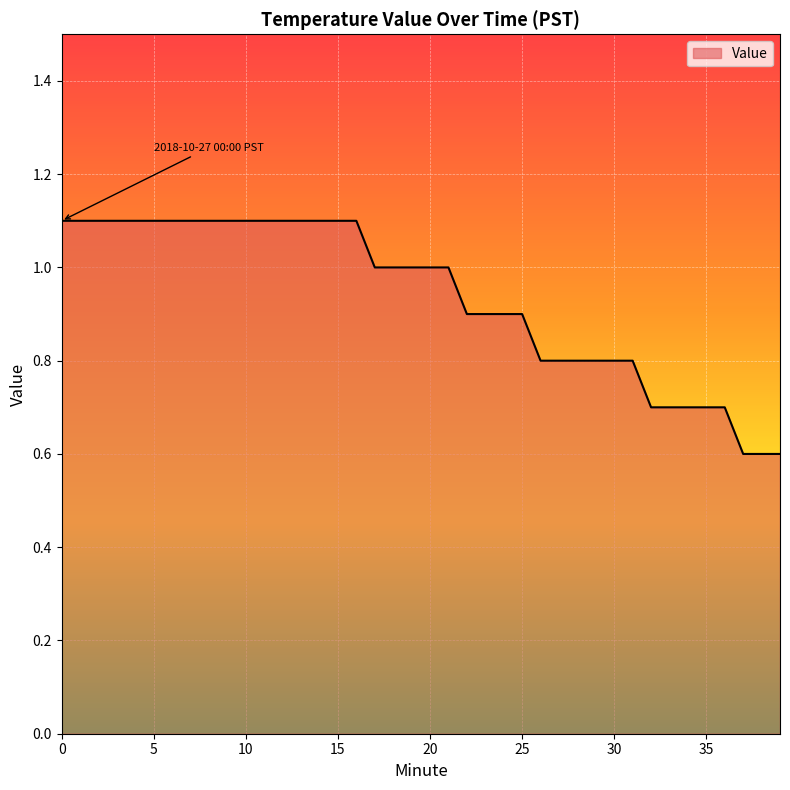

What is the smallest value displayed?

0.6